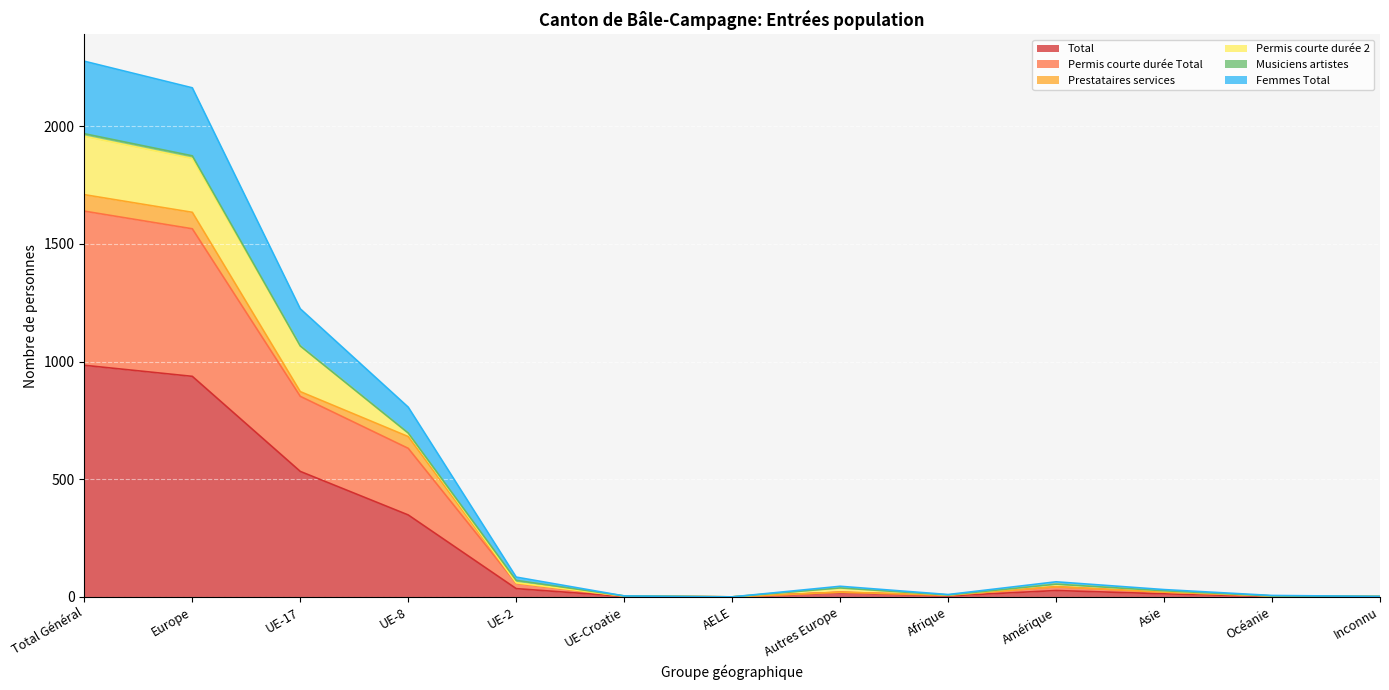

At which label is Total closest to 492?

UE-17